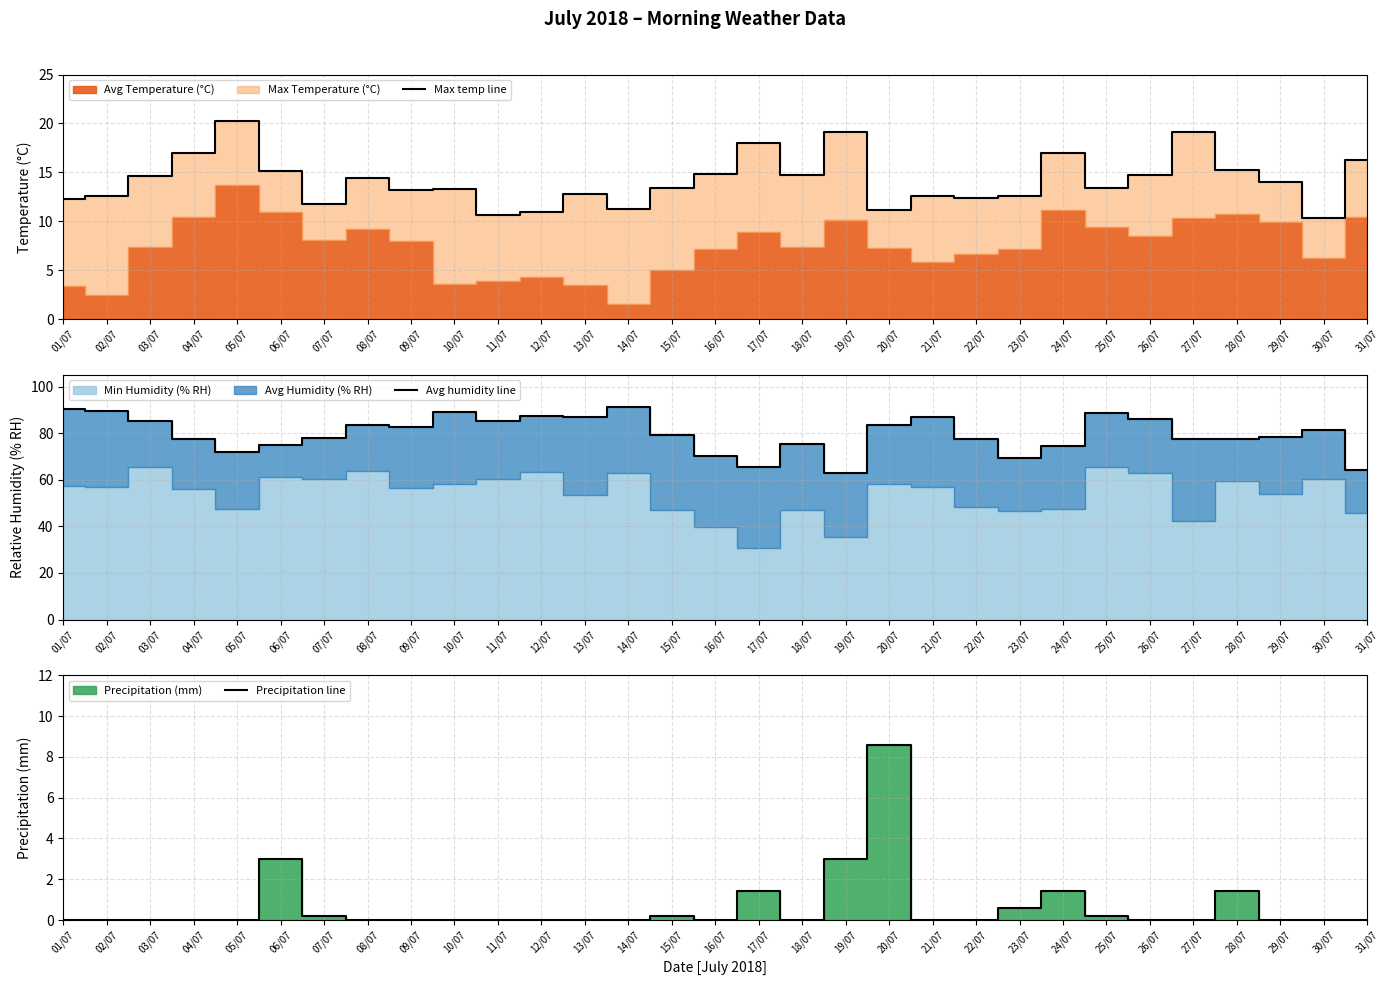

How many data points does each series have?

31